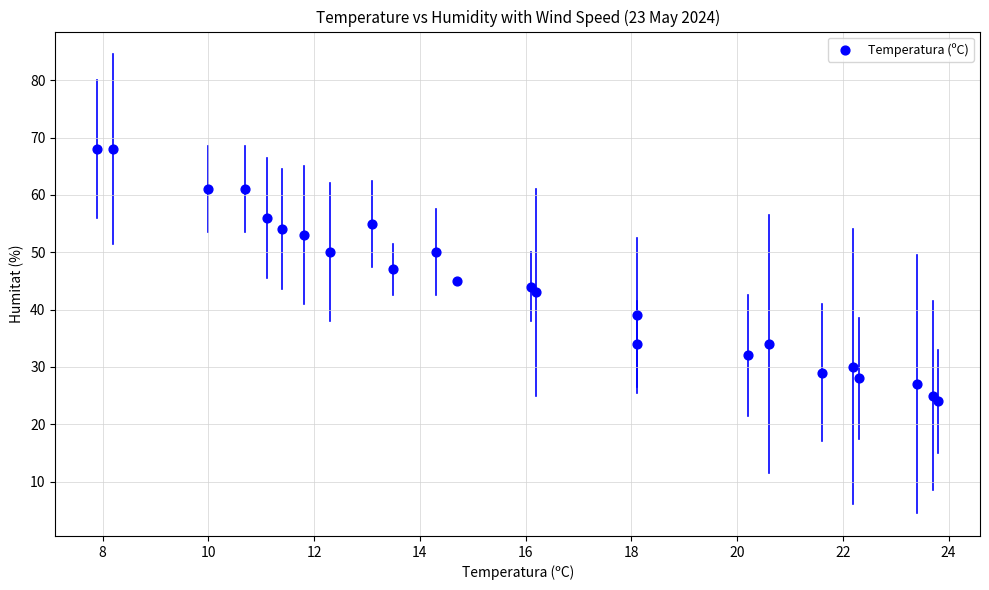

What is the range of Y values (max minus min)?

44